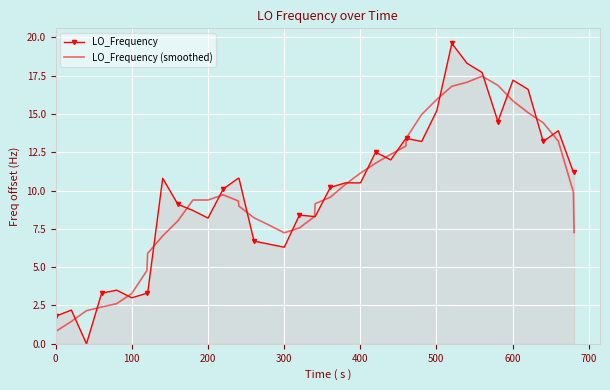

Which series has the largest range (max minus min)?

LO_Frequency